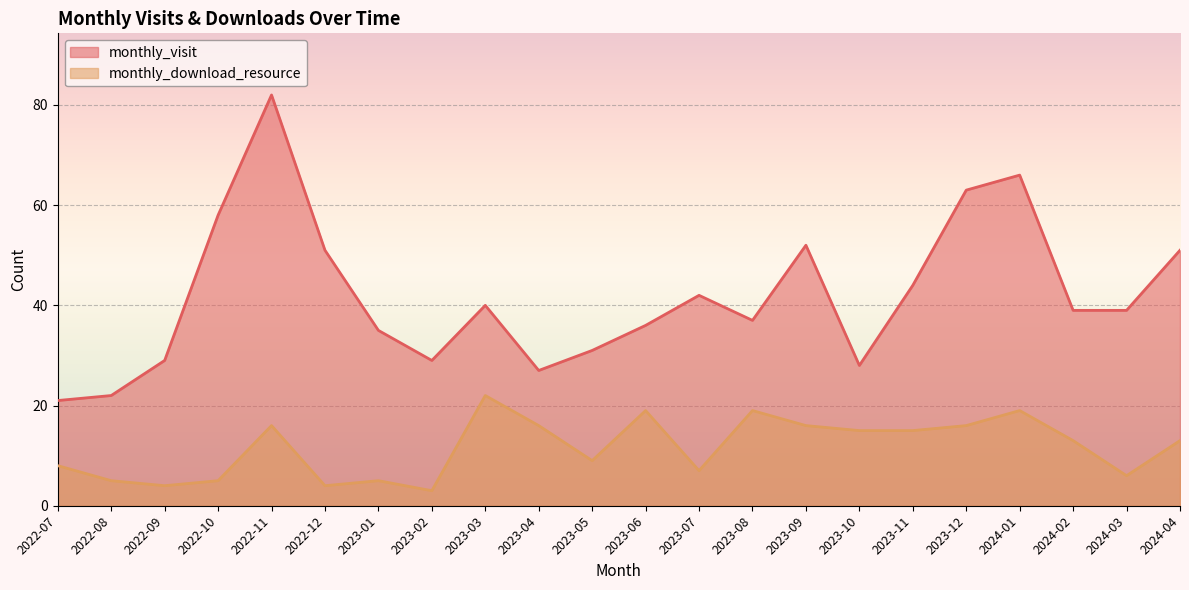

Reading left to right, list all the values displayed in this chart.

monthly_visit: 21	22	29	58	82	51	35	29	40	27	31	36	42	37	52	28	44	63	66	39	39	51
monthly_download_resource: 8	5	4	5	16	4	5	3	22	16	9	19	7	19	16	15	15	16	19	13	6	13